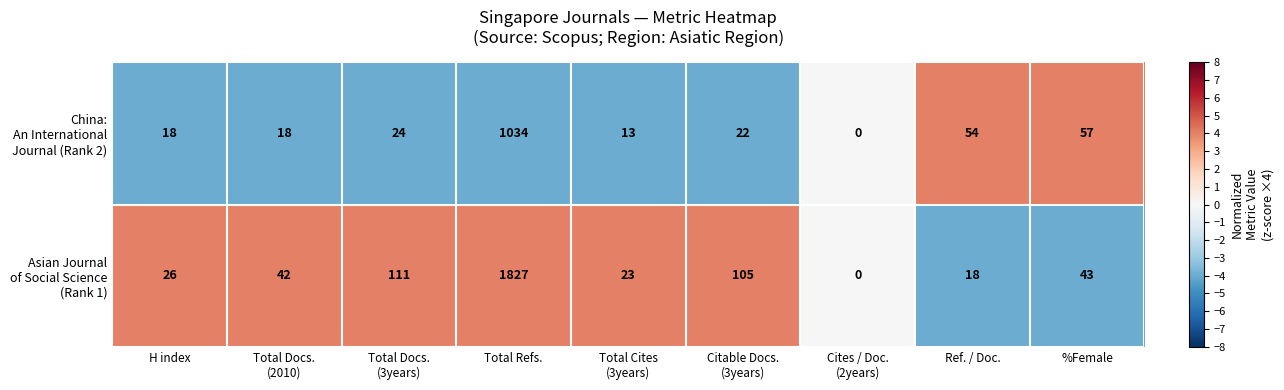

What is the total value across all series at Ref. / Doc.?

72